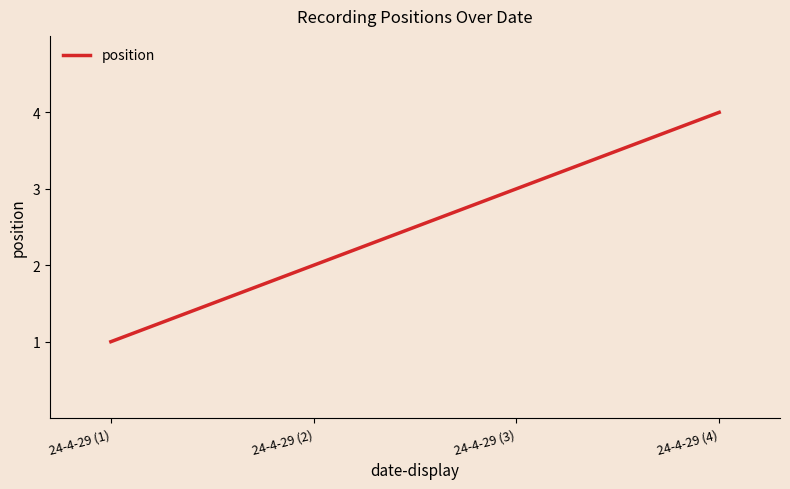

Where is the data nearest to the value 2?

24-4-29 (2)